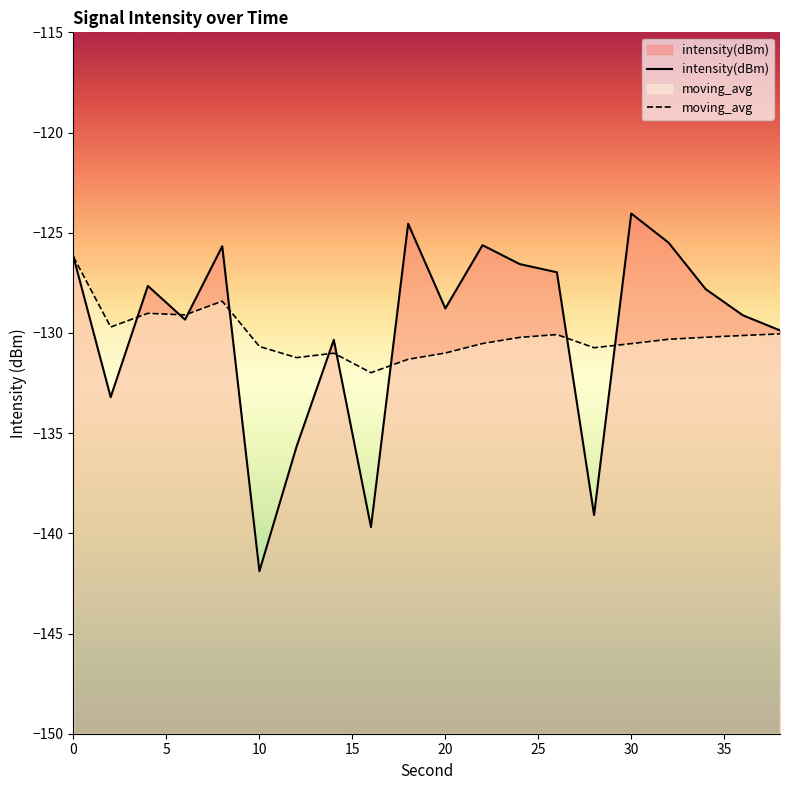

How many values in the intensity(dBm) series are below -127?

12